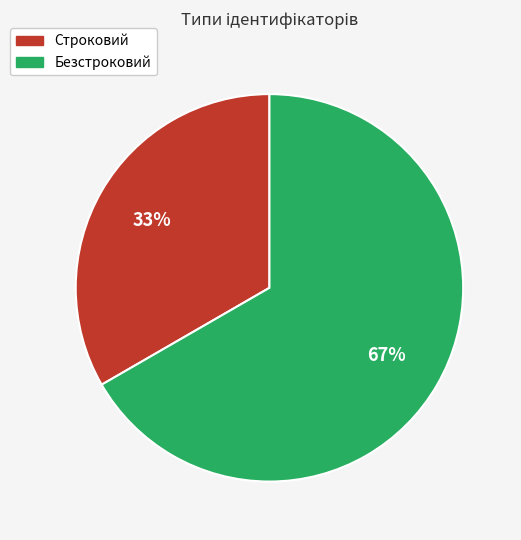

Is it true that Строковий is 33% of the pie?

True